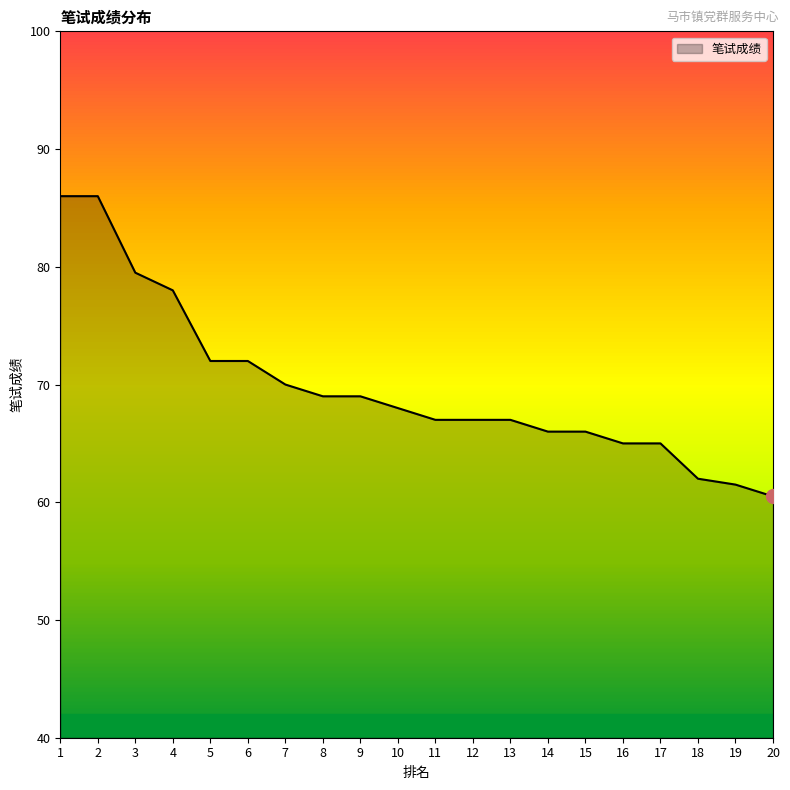

How many lines are shown in the chart?

1